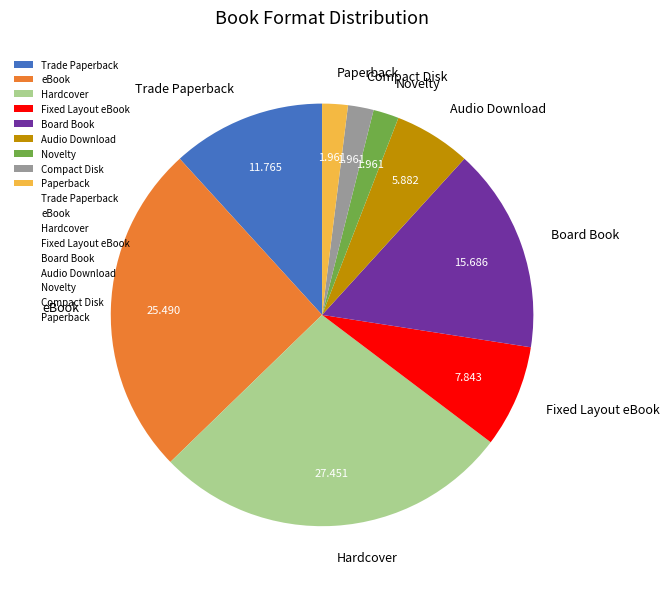

Is it true that Fixed Layout eBook is 8% of the pie?

True